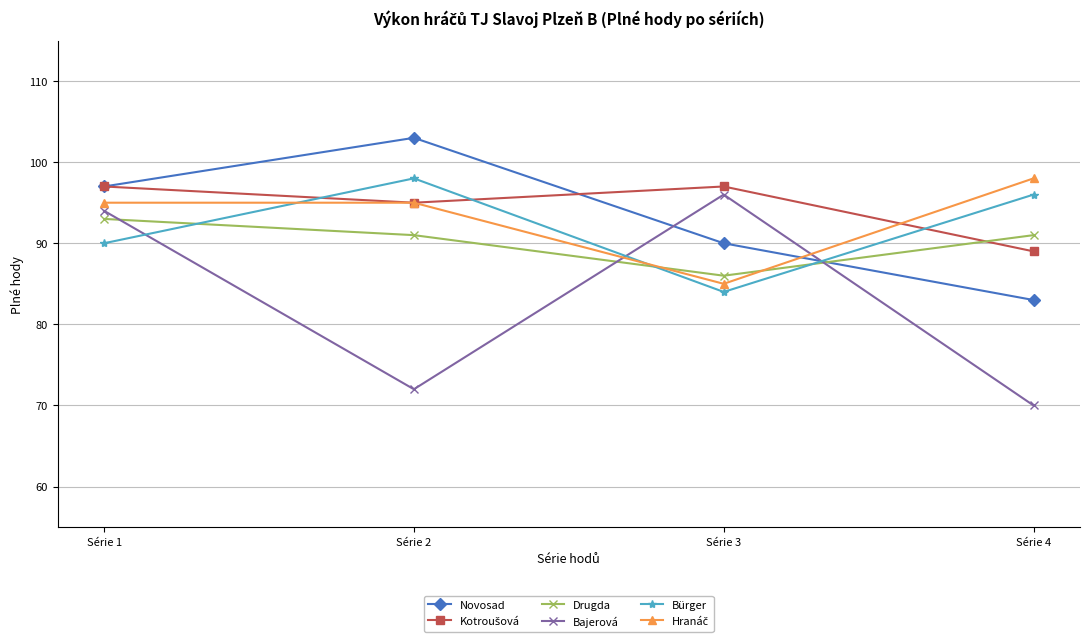

The value of Novosad at Série 3 is 158. True or false?

False